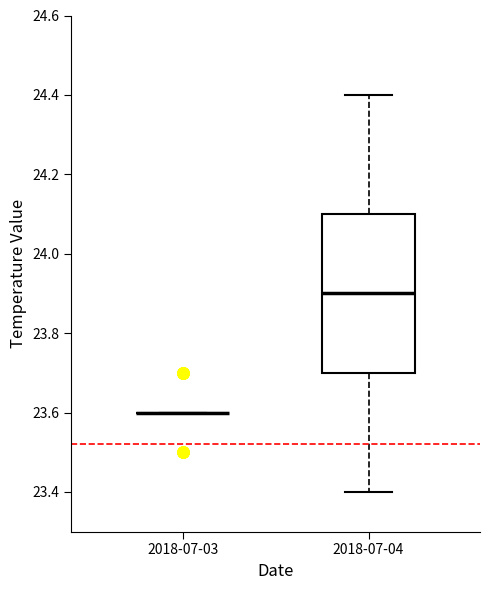

Reading left to right, read every box against the y-axis: the position of its median line, the range the box covers, and the ends of its whiskers. The values are not printed on the chart, so give them approximately, as read against the axis.

2018-07-03: box collapsed to a line at 23.6, whiskers 23.6 to 23.6
2018-07-04: median 23.9, box 23.7 to 24.1, whiskers 23.4 to 24.4